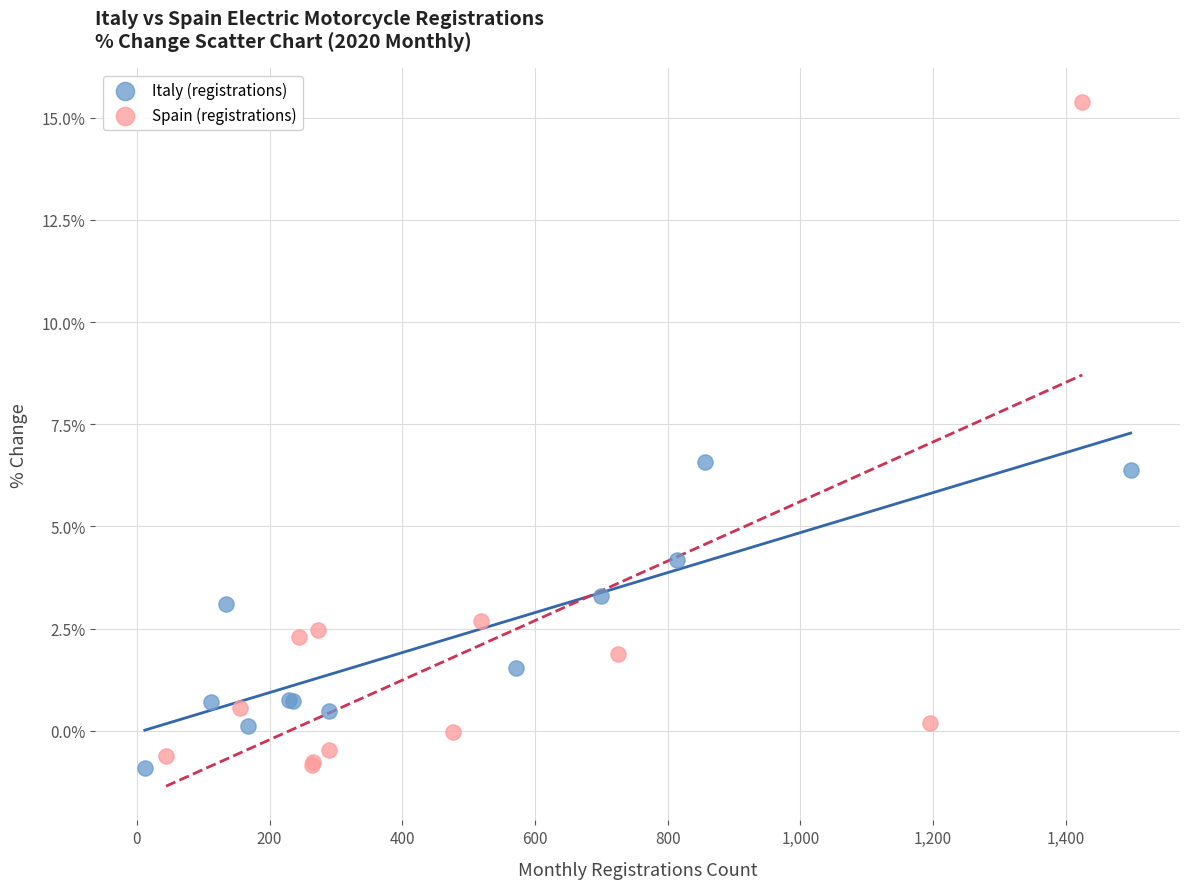

Which series reaches the maximum Y coordinate?

Spain (registrations)